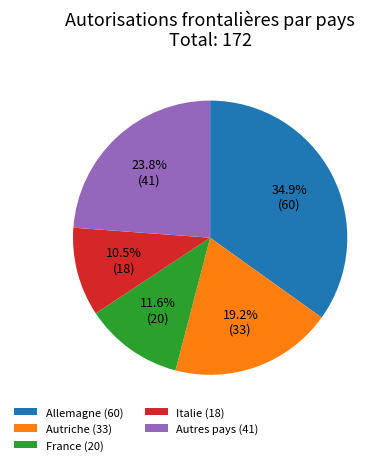

How many slices are in this pie chart?

5